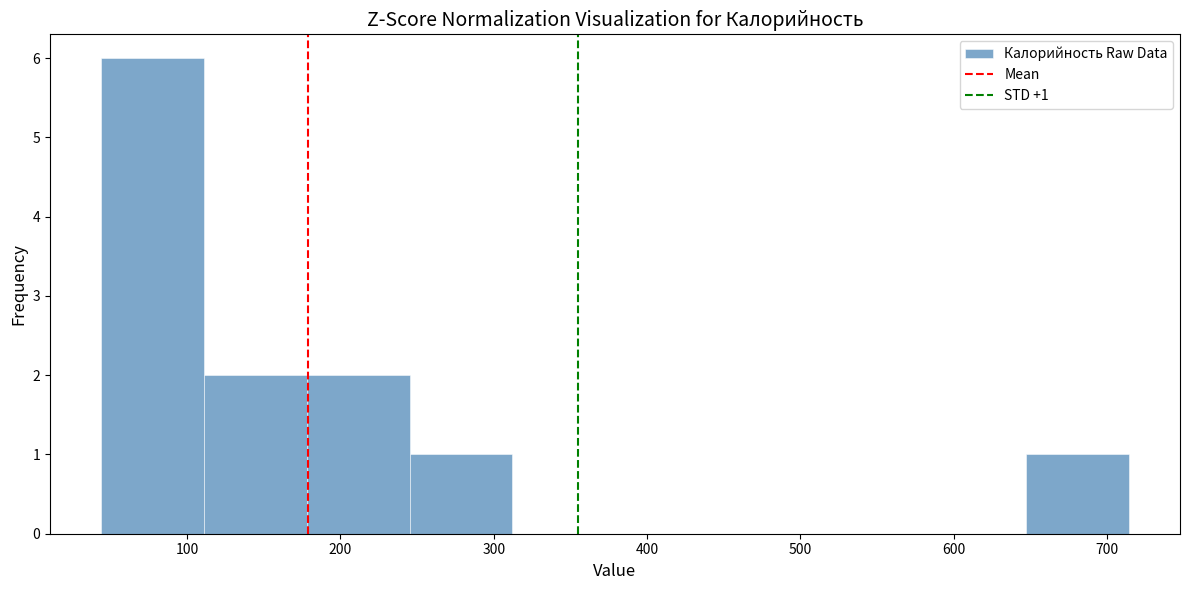

Which range on the x-axis has the tallest bar?

40 to 110